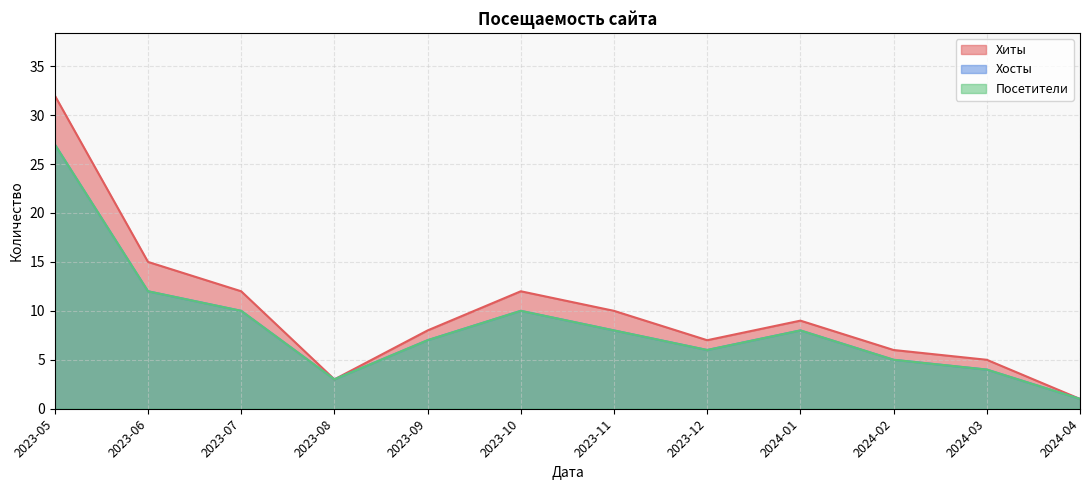

The value of Хиты at 2024-04 is 2. True or false?

False